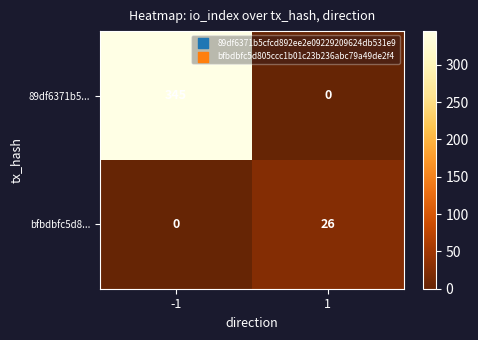

The value of bfbdbfc5d8... at -1 is 14. True or false?

False